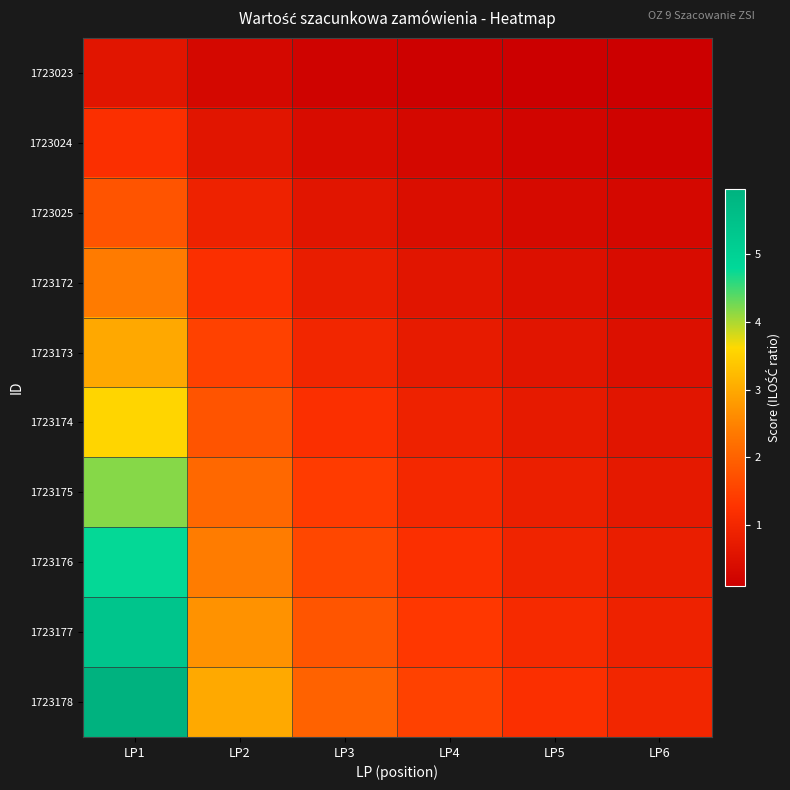

At LP3, list the series in order from largest to smallest.

1723178, 1723177, 1723176, 1723175, 1723174, 1723173, 1723172, 1723025, 1723024, 1723023